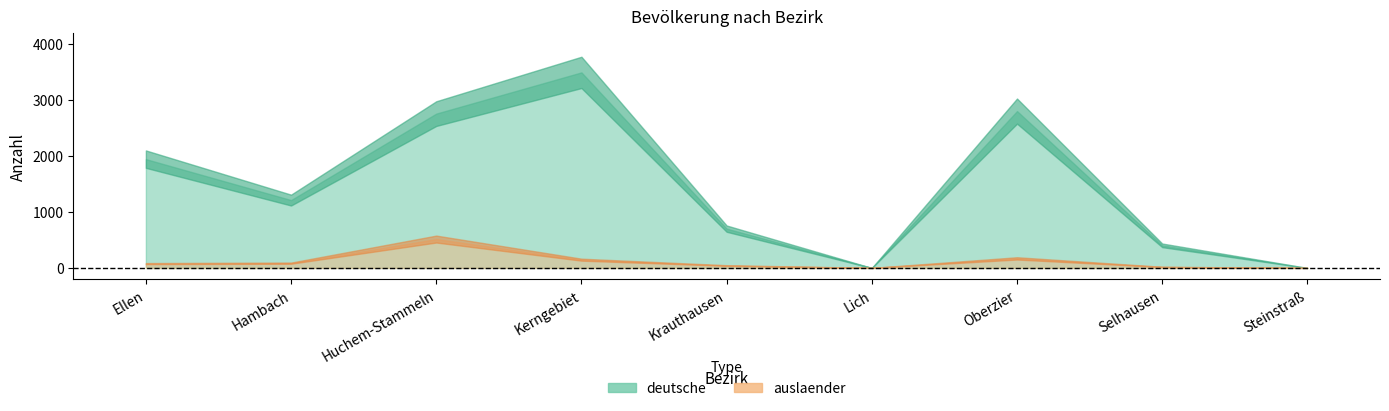

How many data points does each series have?

9